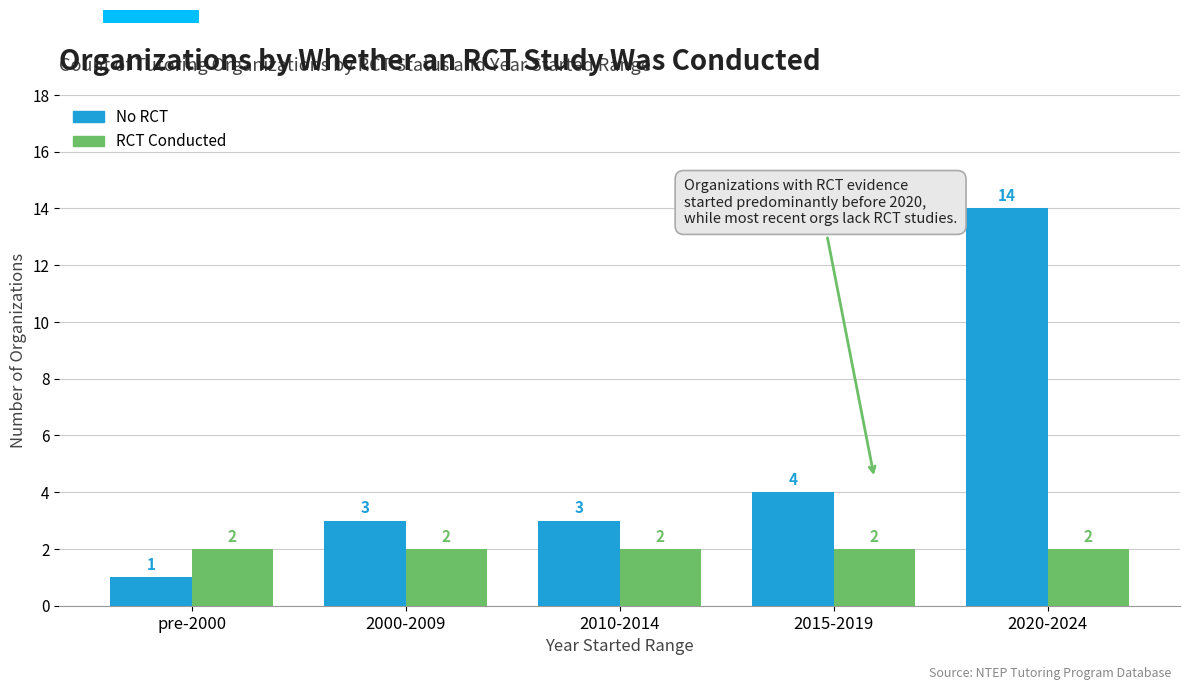

What position from the right is 2000-2009?

4